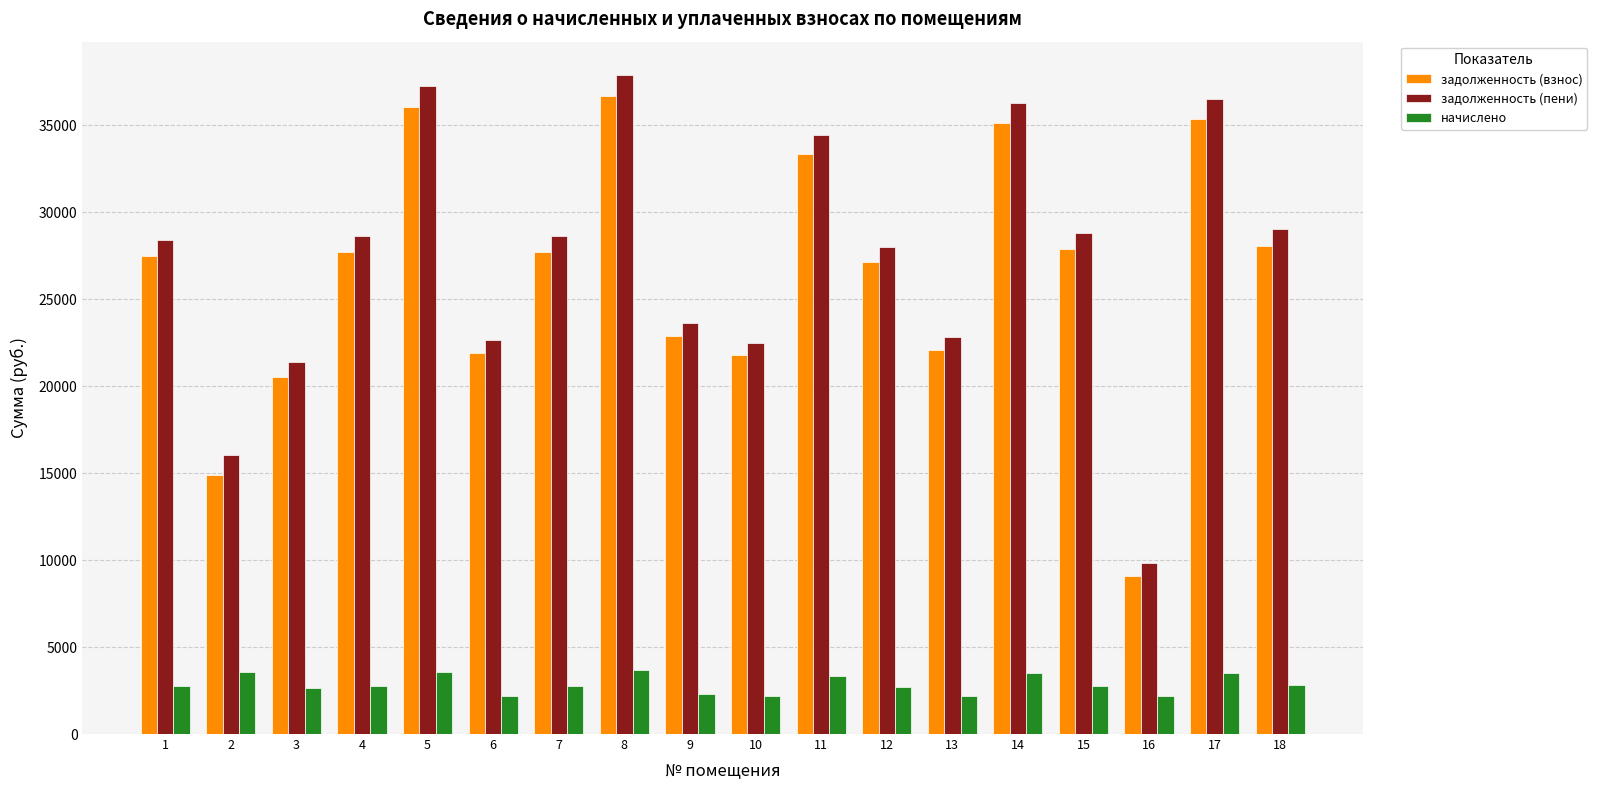

The начислено series shows 2797.2 at 18. True or false?

True